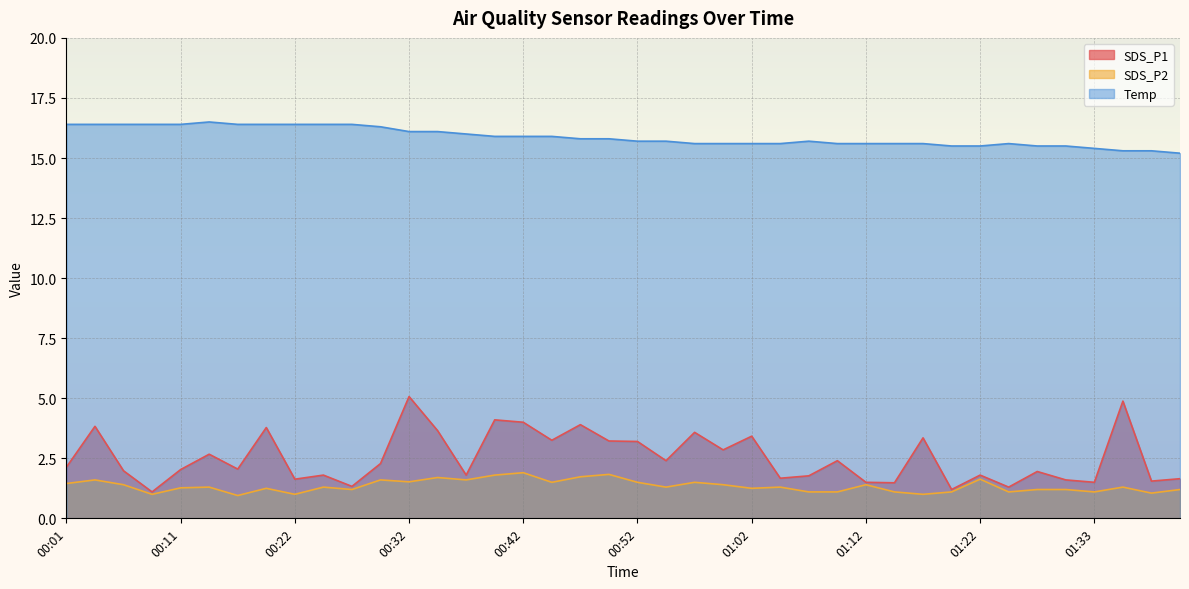

Reading right to left, transcribe all the data shown in this chart.

SDS_P1: 1.6	1.6	4.9	1.5	1.6	1.9	1.3	1.8	1.2	3.4	1.5	1.5	2.4	1.8	1.7	3.4	2.9	3.6	2.4	3.2	3.2	3.9	3.2	4.0	4.1	1.8	3.6	5.1	2.3	1.3	1.8	1.6	3.8	2.0	2.7	2.0	1.1	2.0	3.8	2.1
SDS_P2: 1.2	1.1	1.3	1.1	1.2	1.2	1.1	1.6	1.1	1.0	1.1	1.4	1.1	1.1	1.3	1.2	1.4	1.5	1.3	1.5	1.8	1.7	1.5	1.9	1.8	1.6	1.7	1.5	1.6	1.2	1.3	1.0	1.2	0.9	1.3	1.3	1.0	1.4	1.6	1.4
Temp: 15.2	15.3	15.3	15.4	15.5	15.5	15.6	15.5	15.5	15.6	15.6	15.6	15.6	15.7	15.6	15.6	15.6	15.6	15.7	15.7	15.8	15.8	15.9	15.9	15.9	16.0	16.1	16.1	16.3	16.4	16.4	16.4	16.4	16.4	16.5	16.4	16.4	16.4	16.4	16.4